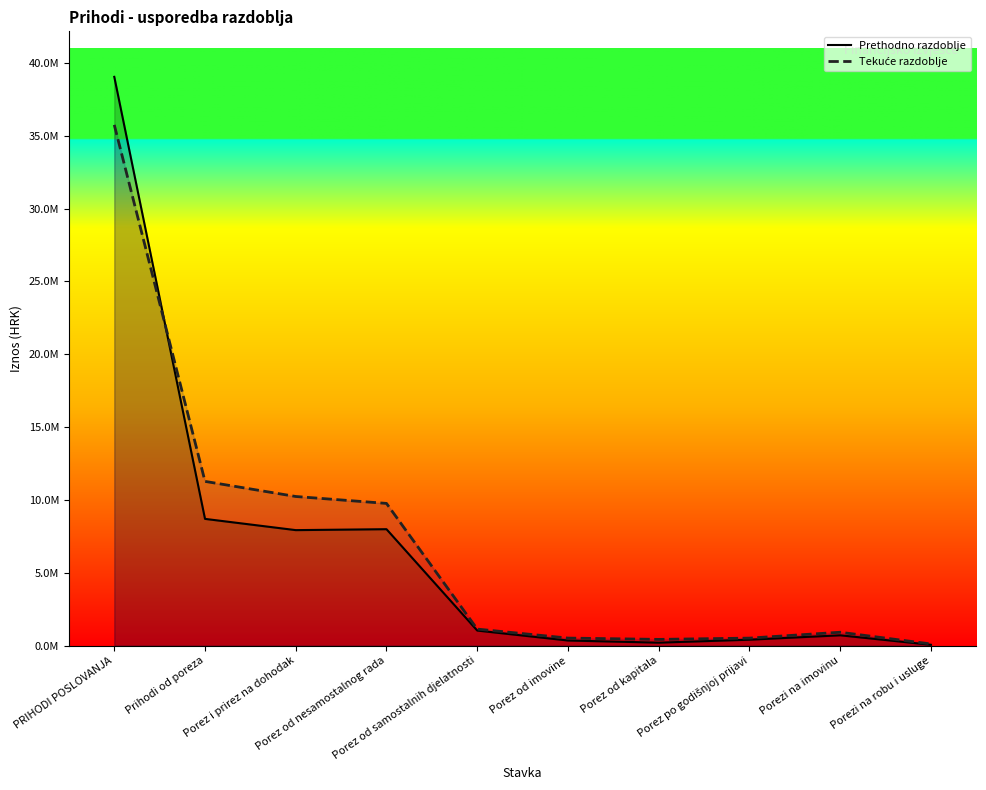

Which series has the largest total across all categories?

Tekuće razdoblje